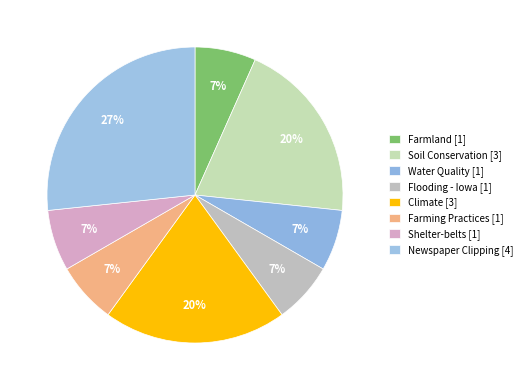

True or false: Soil Conservation accounts for 29% of the total.

False